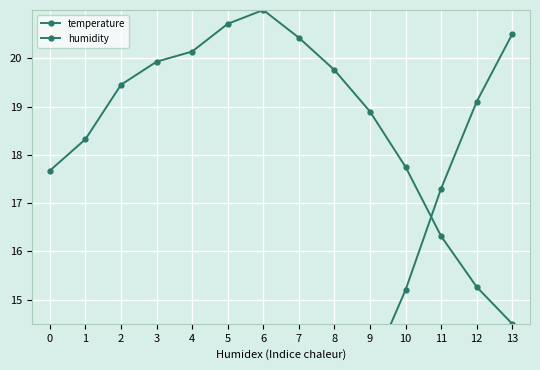

What is the difference between the second highest and second lowest values in the humidity series?

5.4